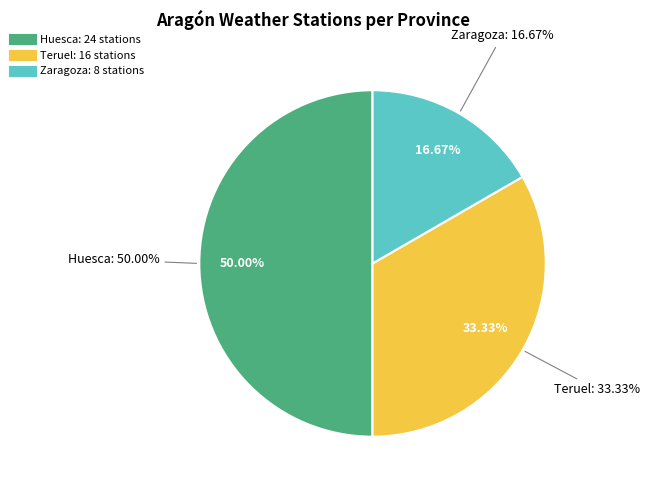

Which has a higher value, Teruel or Zaragoza?

Teruel